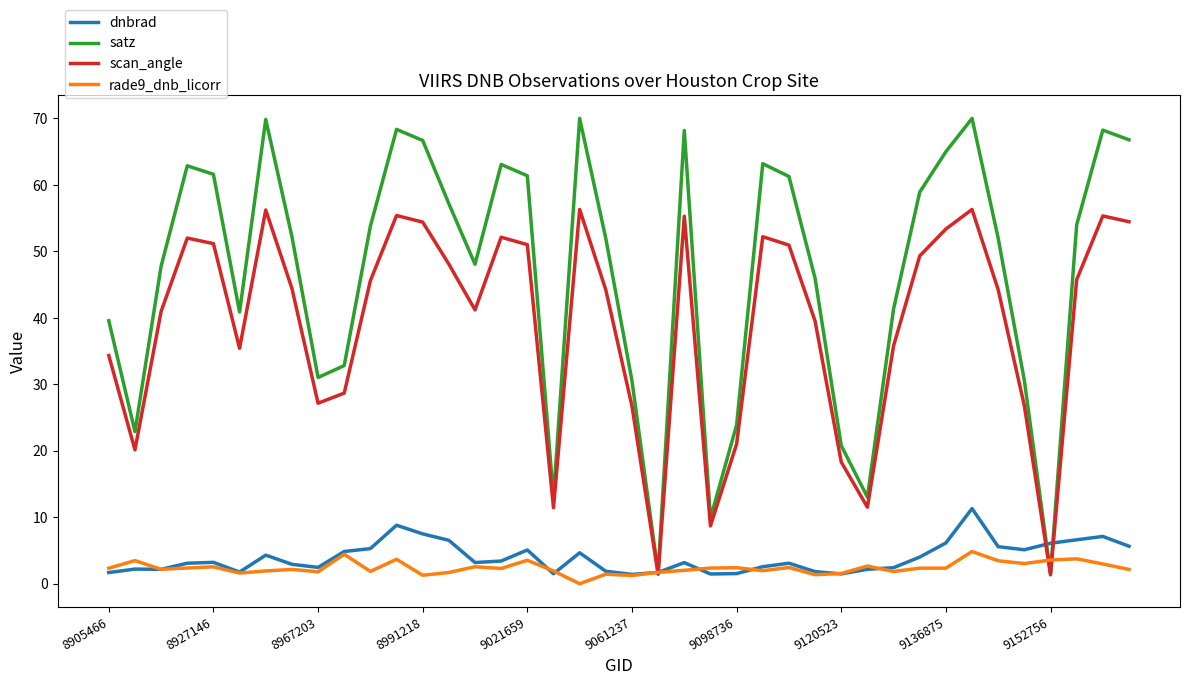

Which series has the widest spread of values?

satz